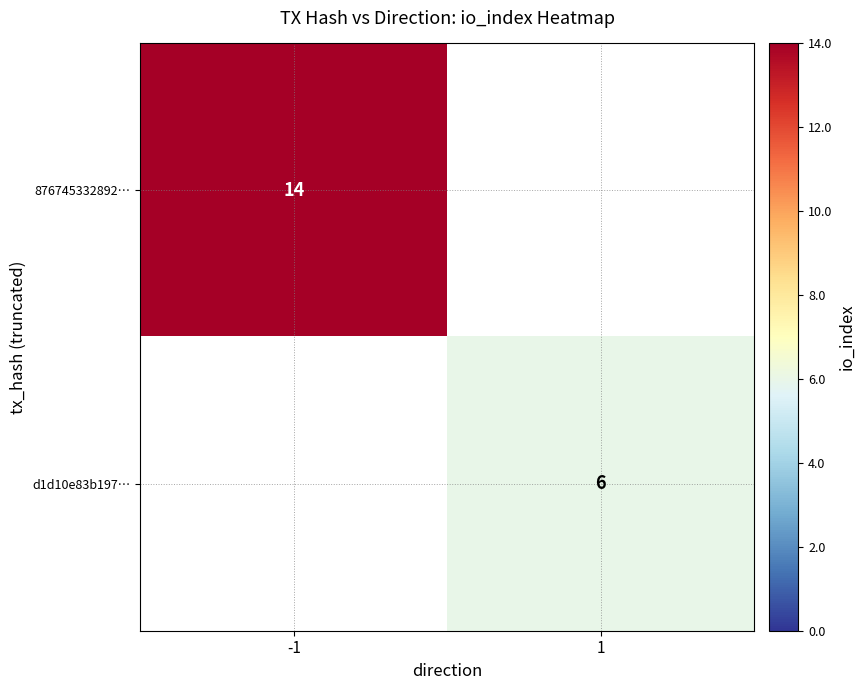

The value of 876745332892… at -1 is 14. True or false?

True